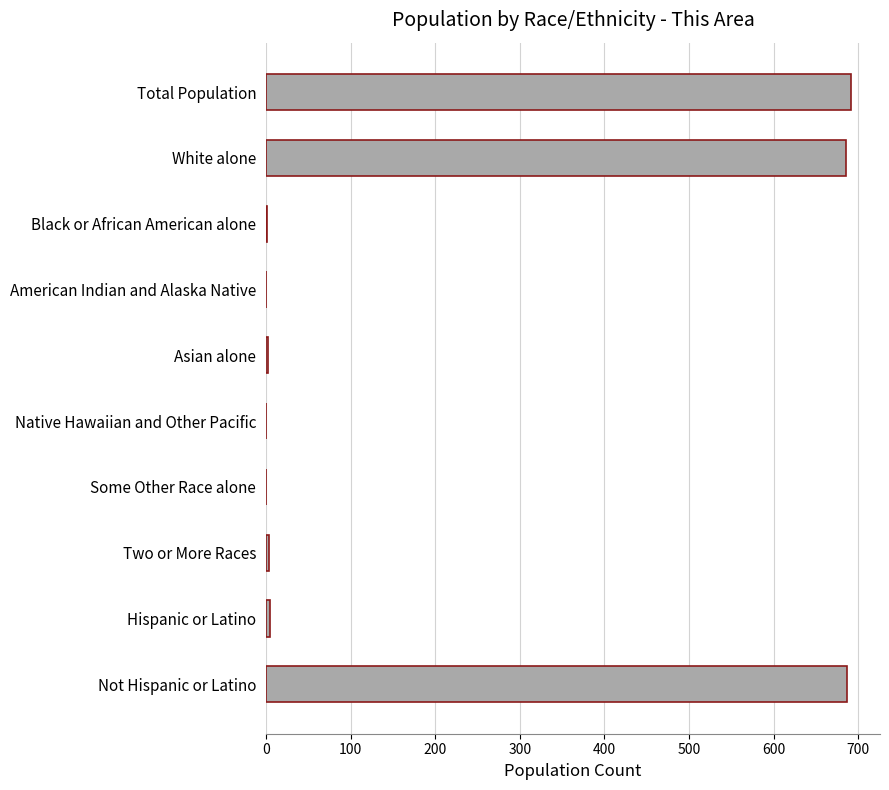

What is the greatest value displayed?

691